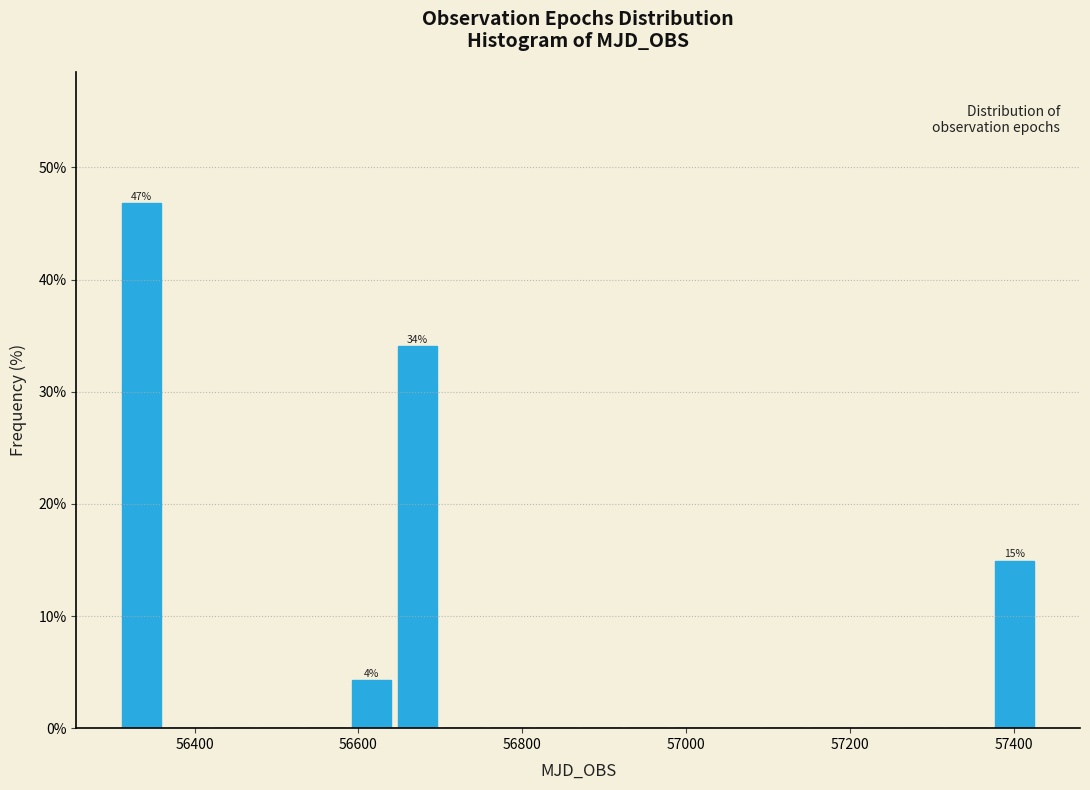

Read against the x-axis, roughly where is the centre of the tallest bar?

56340